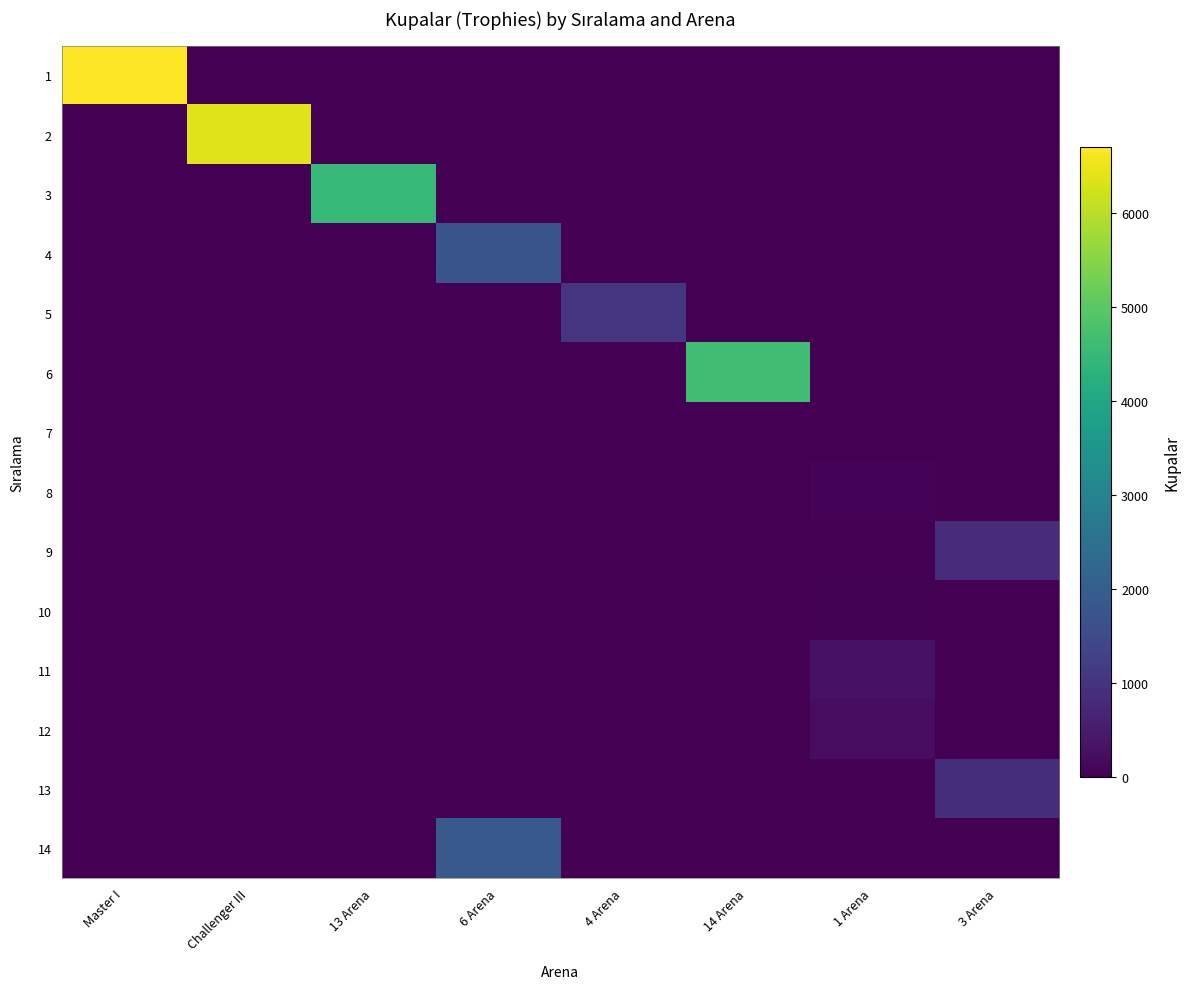

Rank the series by their maximum value, from lowest to highest.

7, 10, 8, 12, 11, 9, 13, 5, 4, 14, 3, 6, 2, 1